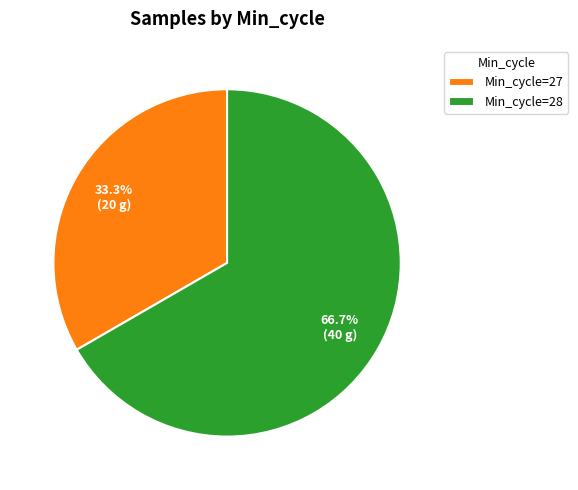

Combined, do Min_cycle=27 and Min_cycle=28 account for over 50%?

Yes